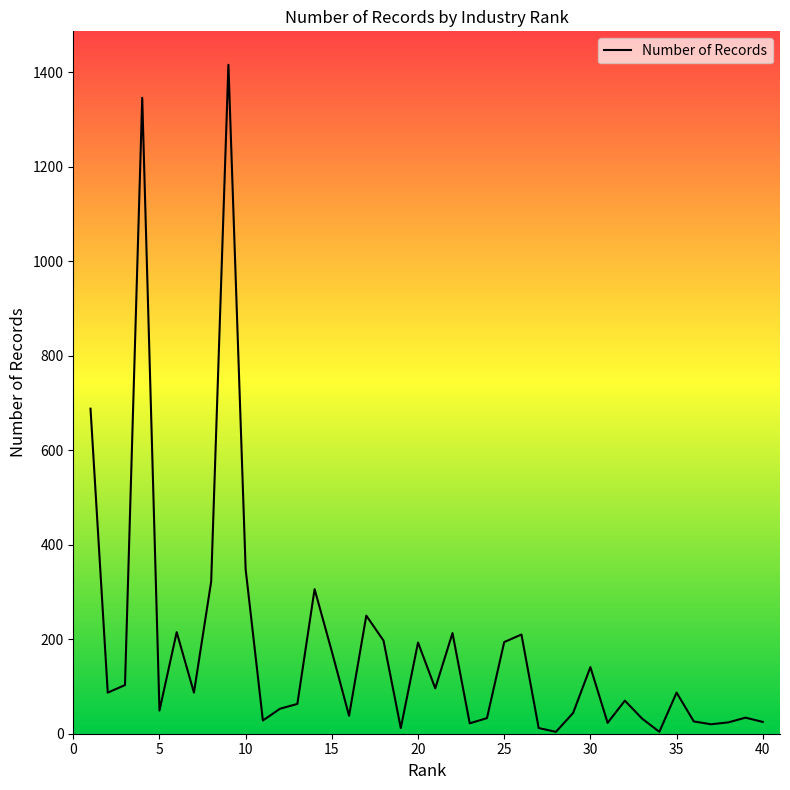

What is the average value?

182